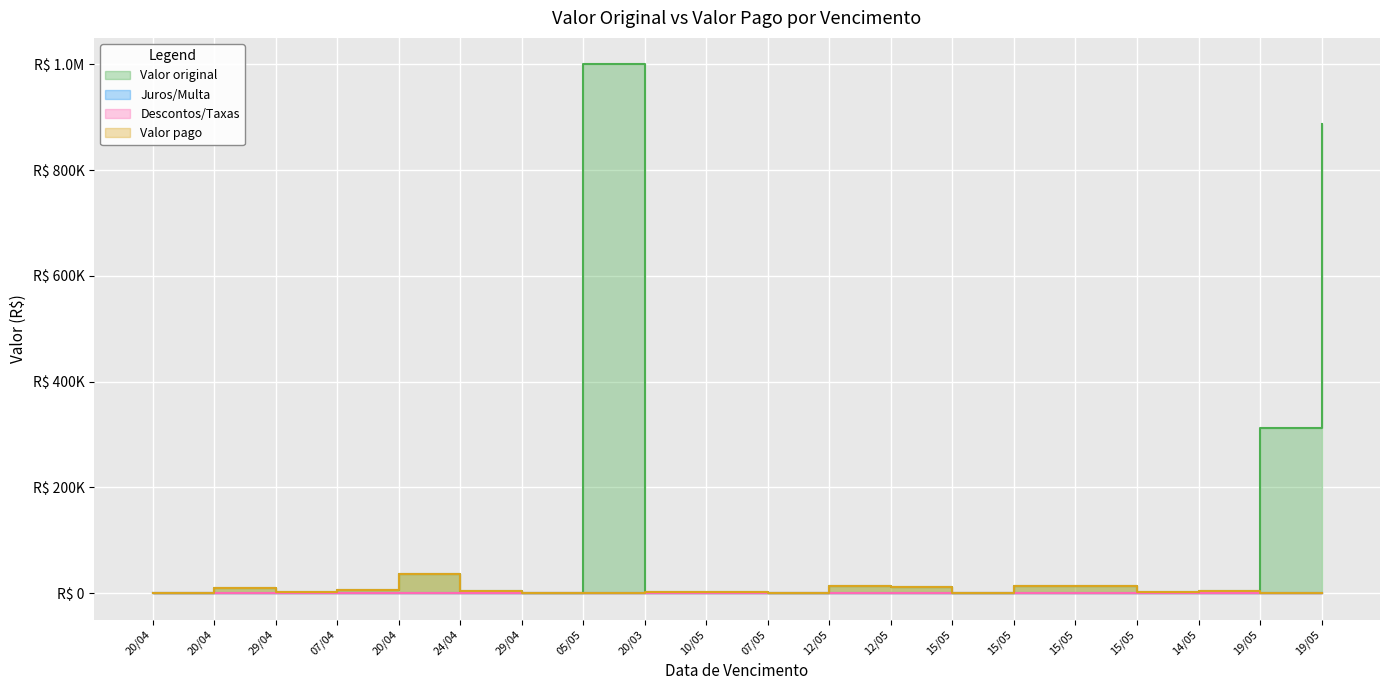

What is the difference between the maximum and minimum values in the Valor pago series?

35992.9